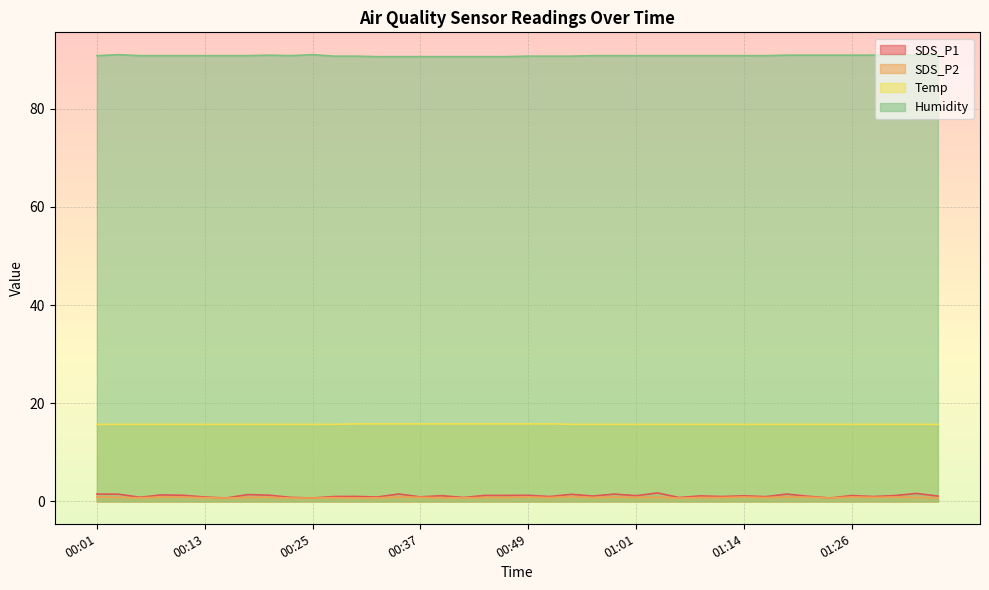

True or false: SDS_P1 and Temp intersect in this chart.

False